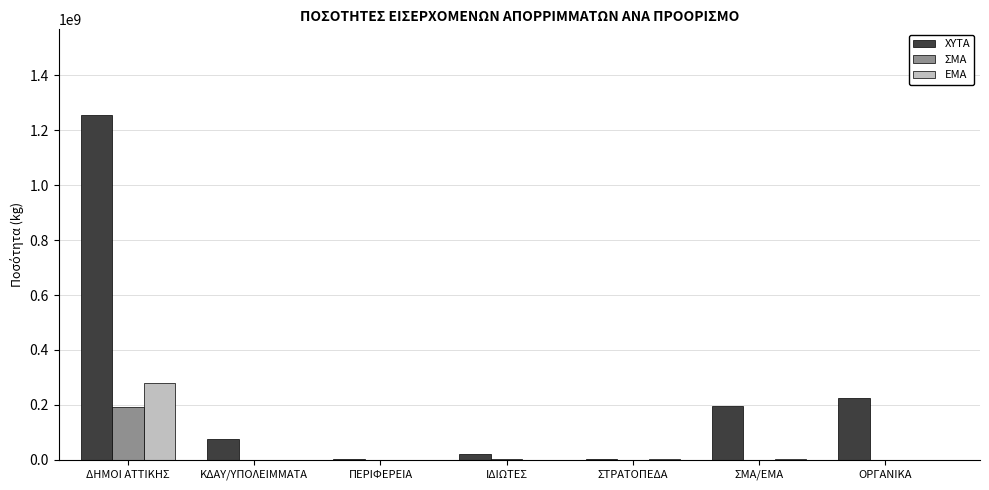

What is the average value of the ΧΥΤΑ series?

253927856